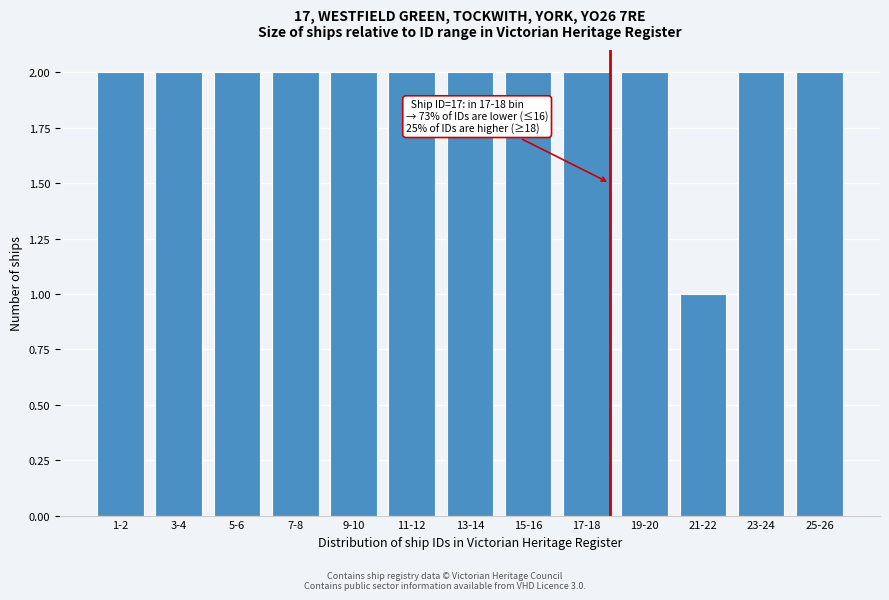

Reading left to right, transcribe all the data shown in this chart.

2	2	2	2	2	2	2	2	2	2	1	2	2